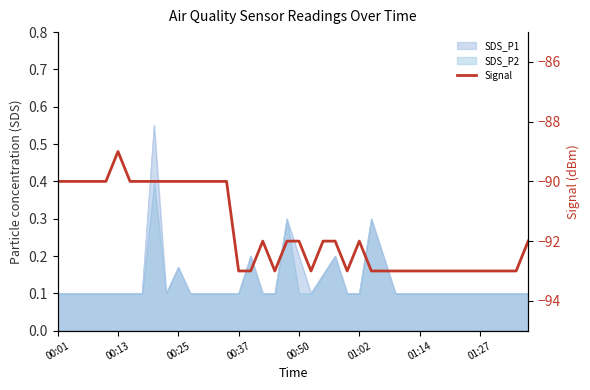

What is the change in value from 00:01 to 16?

-3